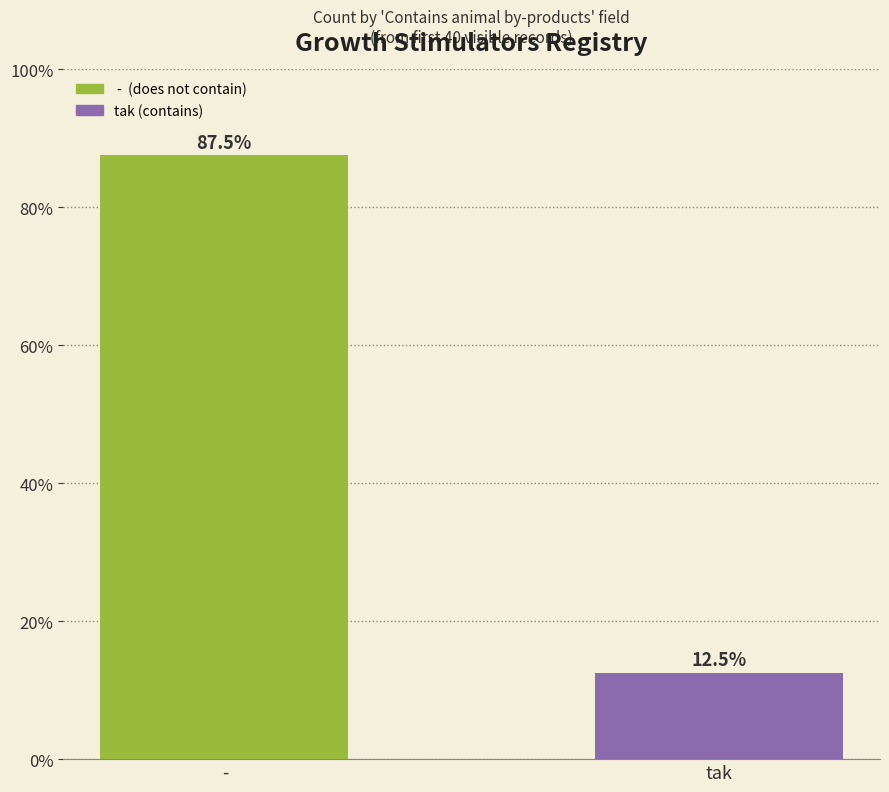

The value at  - is 180. True or false?

False